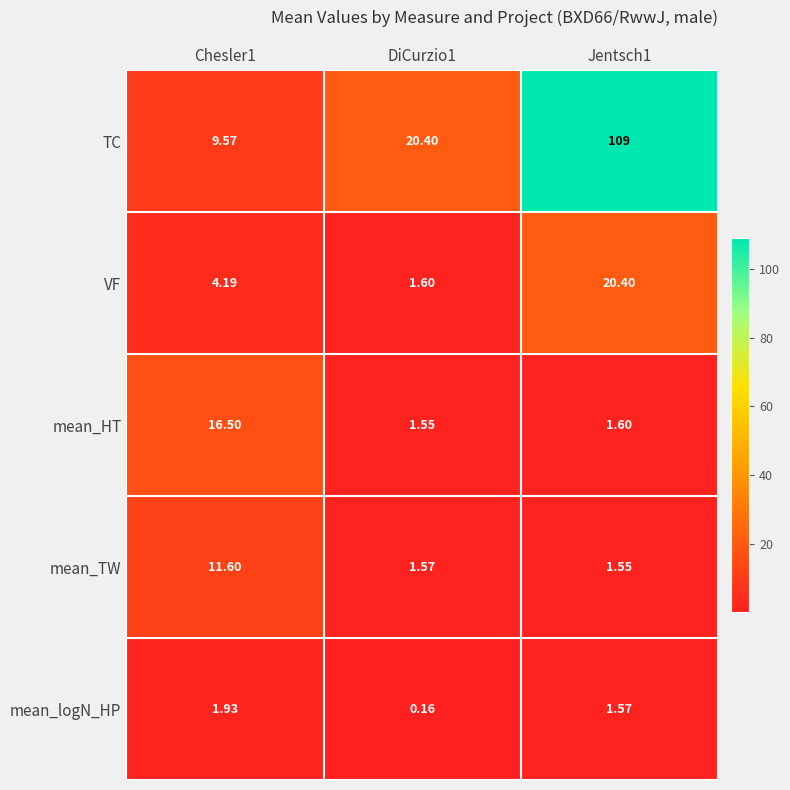

Which series has the widest spread of values?

TC